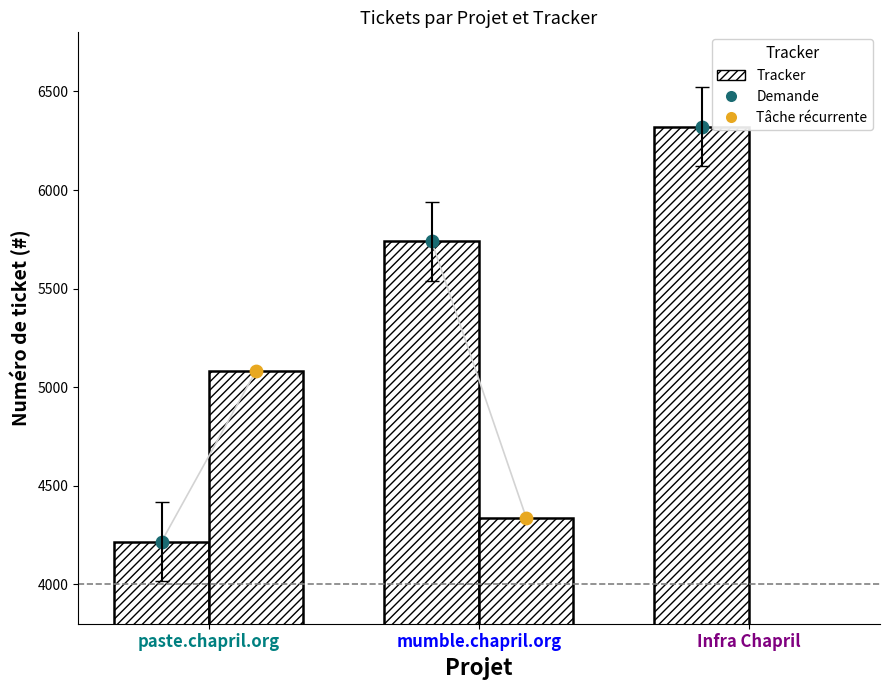

At which category is the sum across all series the highest?

mumble.chapril.org